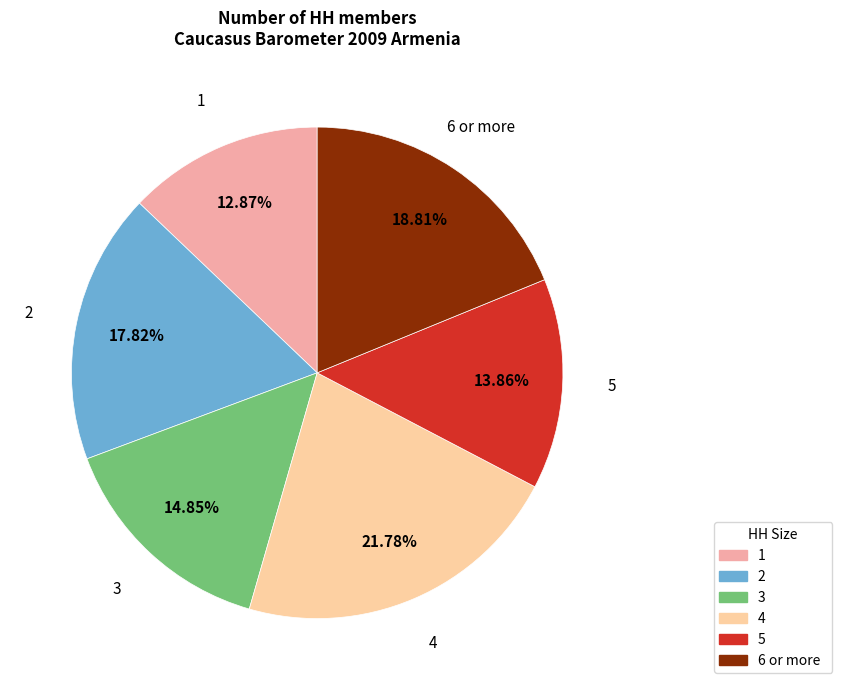

Does 1 account for over 50% of the chart?

No